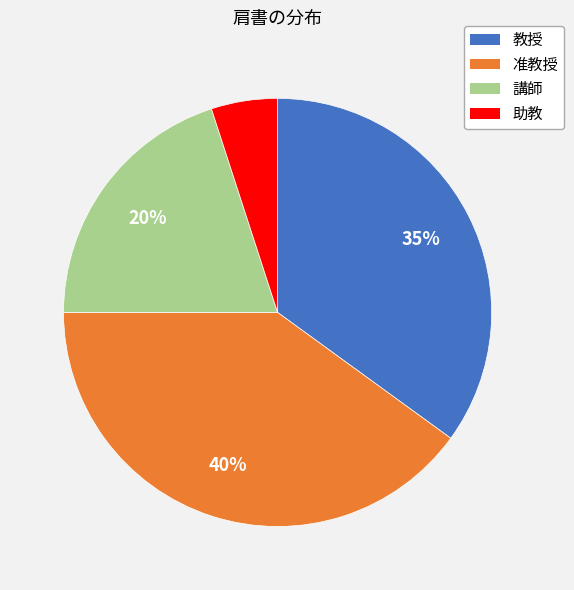

How many slices are in this pie chart?

4